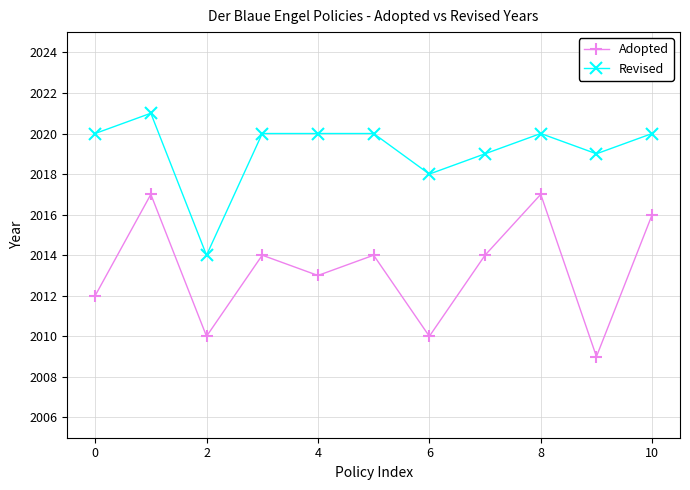

How many lines are shown in the chart?

2